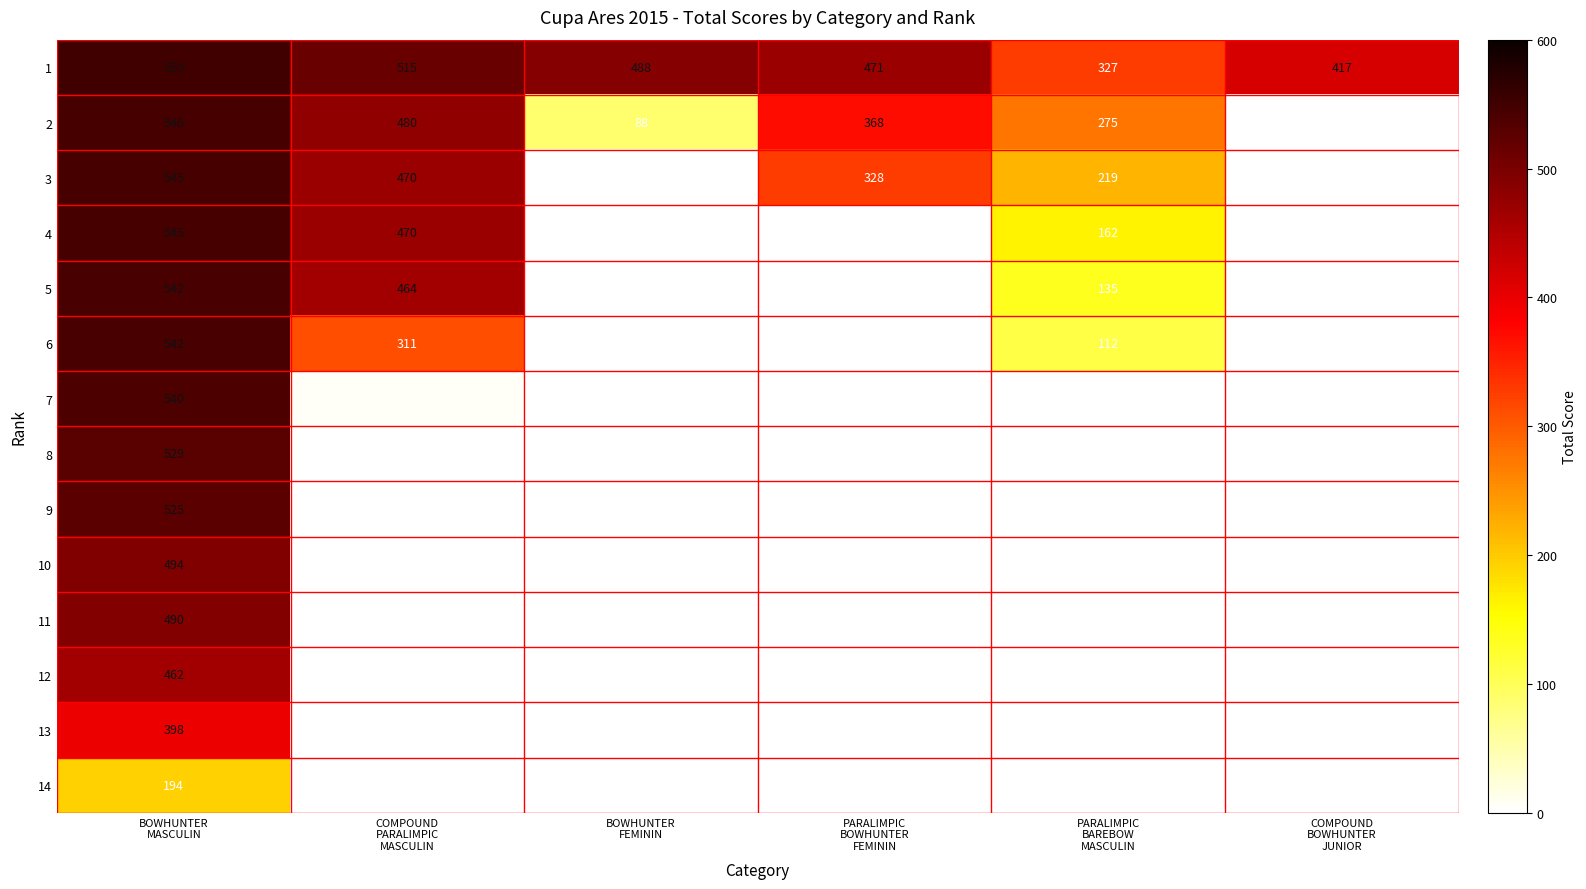

What is the greatest value displayed?

550